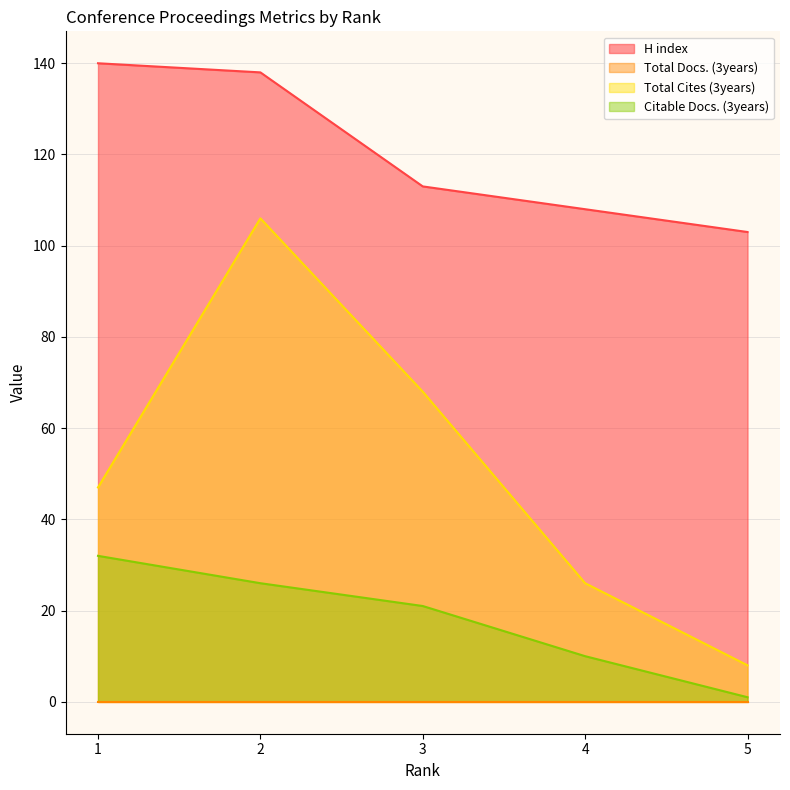

What is the highest value of the H index series?

140